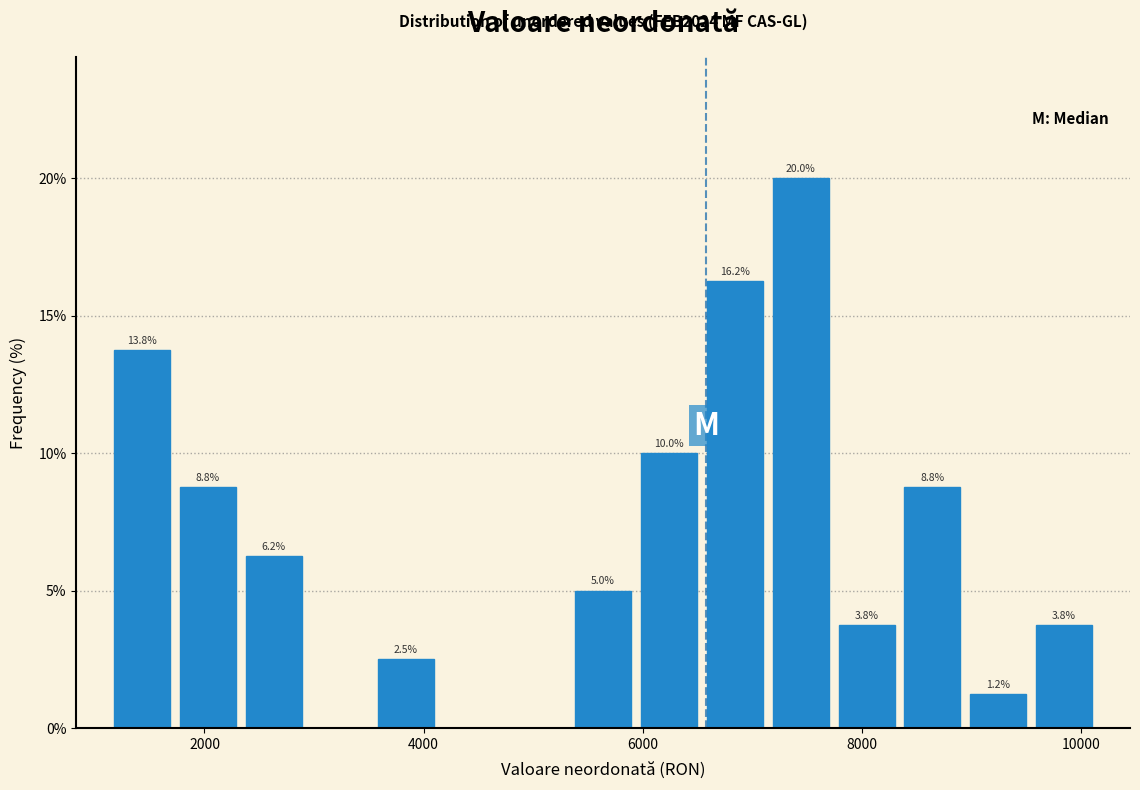

Around what value on the x-axis is the tallest bar? Give the approximate position of its centre, as read against the axis.

7400